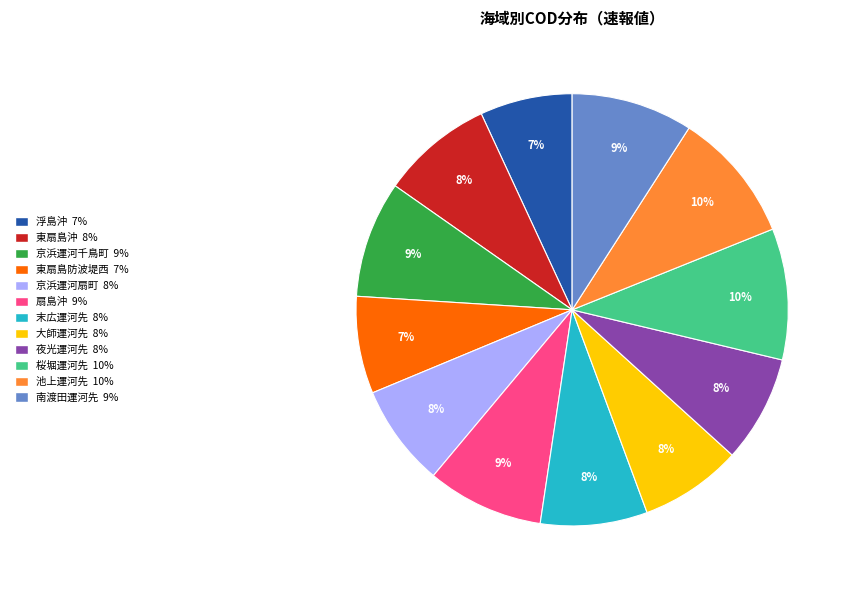

Does any single category account for the majority?

No